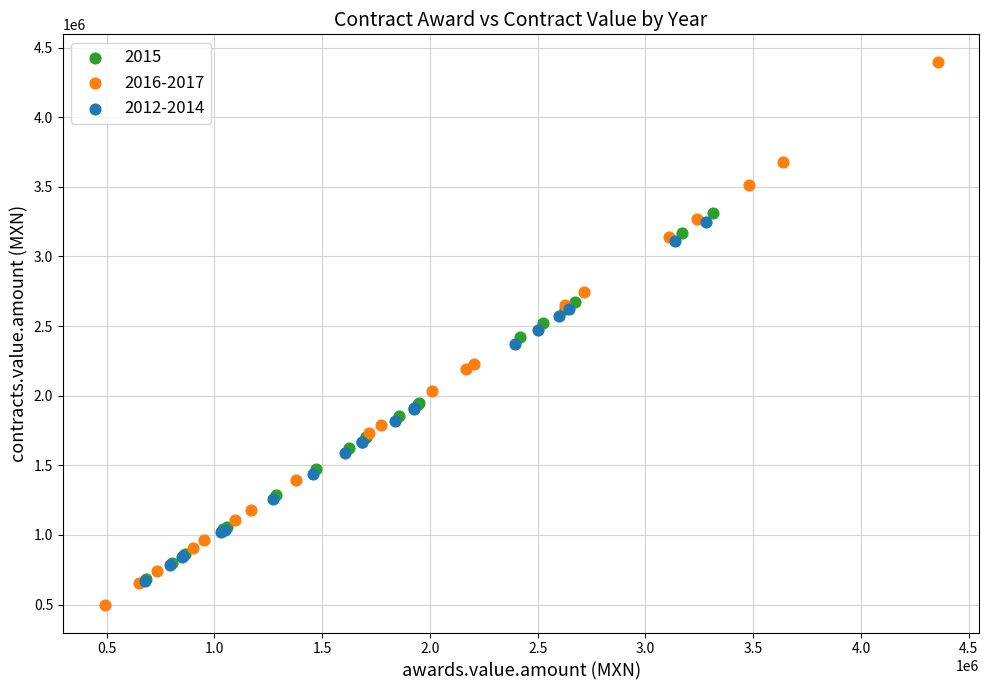

What are all the series names shown in the legend?

2015, 2016-2017, 2012-2014